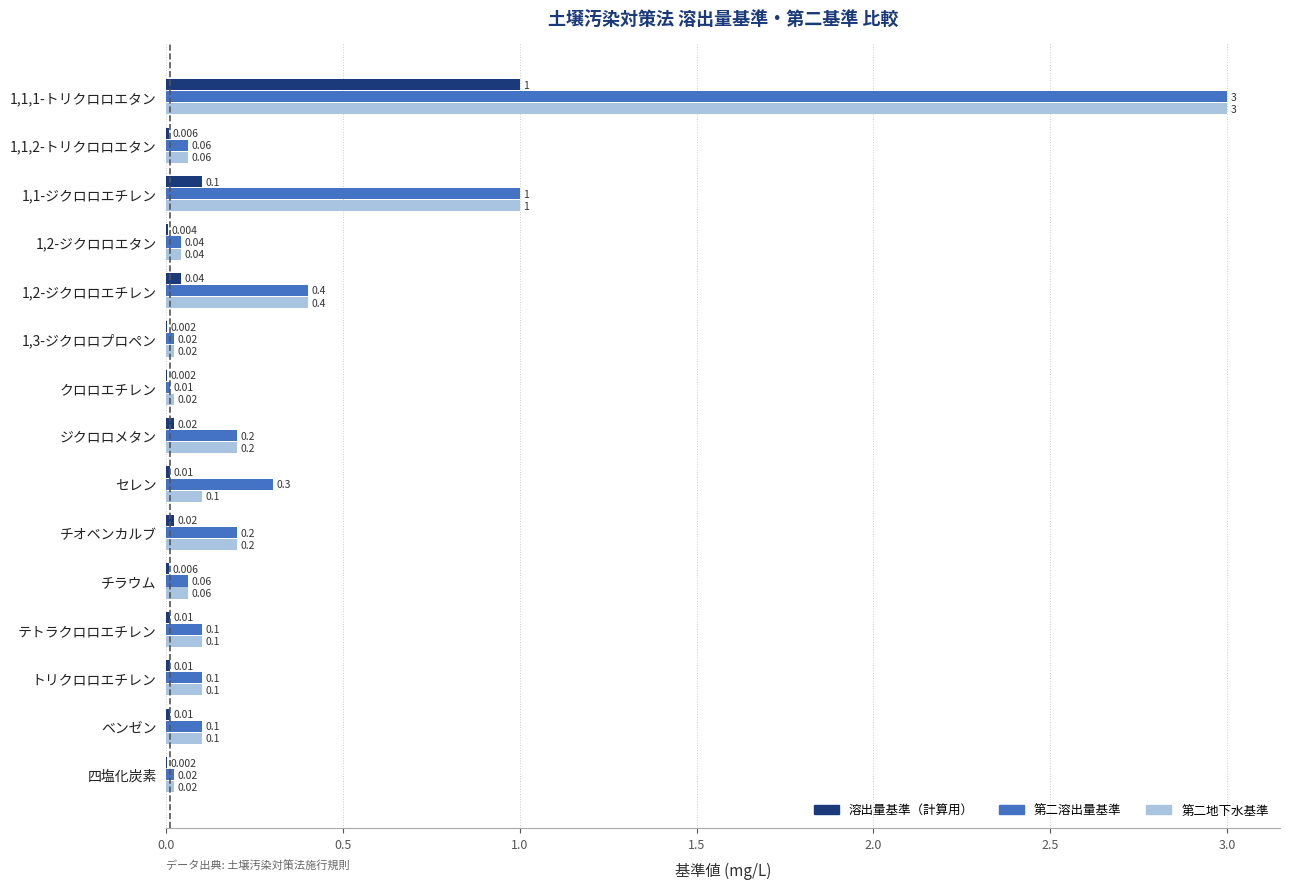

Is the value of 第二溶出量基準 at 1,3-ジクロロプロペン greater than the value of 第二地下水基準 at セレン?

No